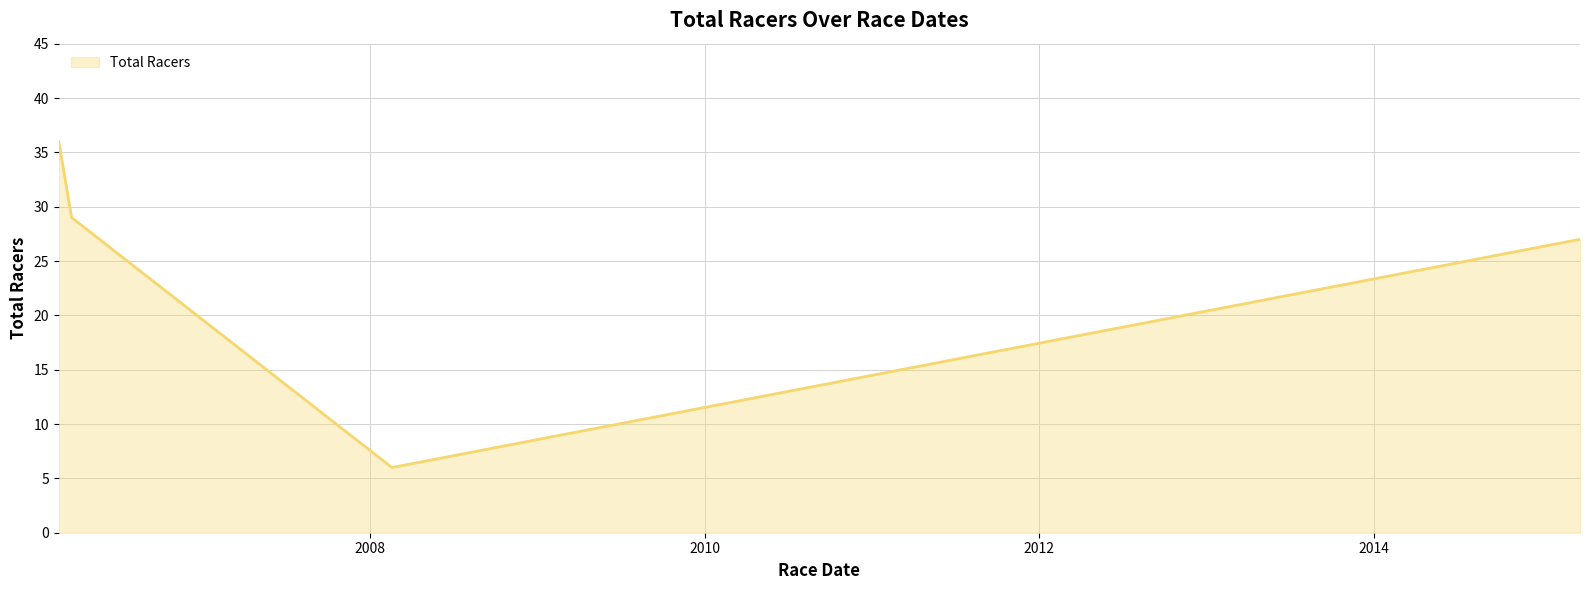

True or false: the data has more than 0 interior local peaks.

False